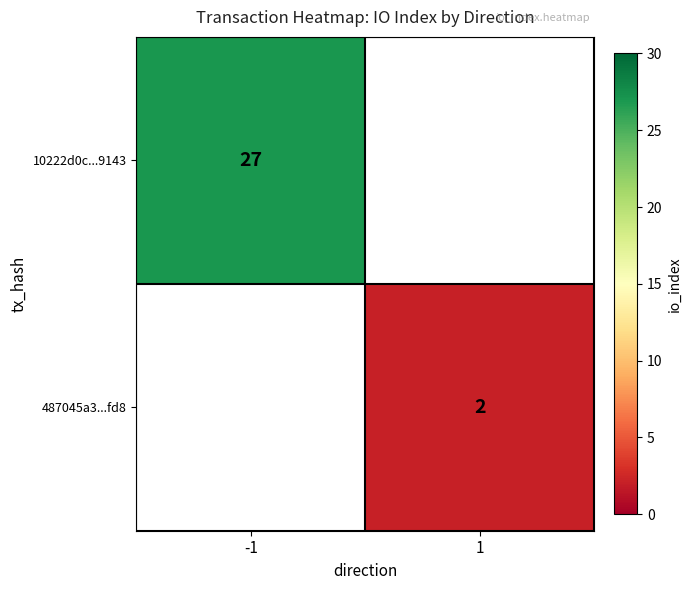

The 487045a3...fd8 series shows 2 at 1. True or false?

True